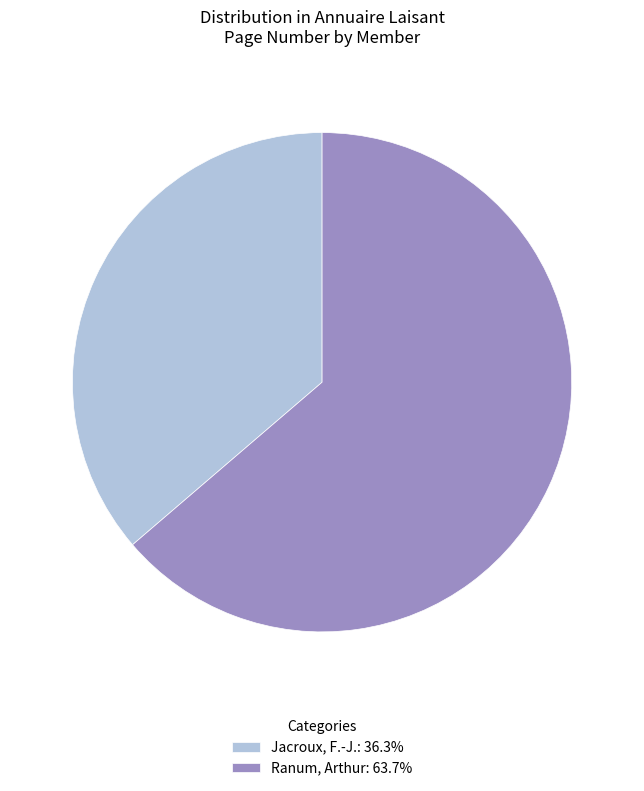

Which has a higher value, Jacroux, F.-J. or Ranum, Arthur?

Ranum, Arthur